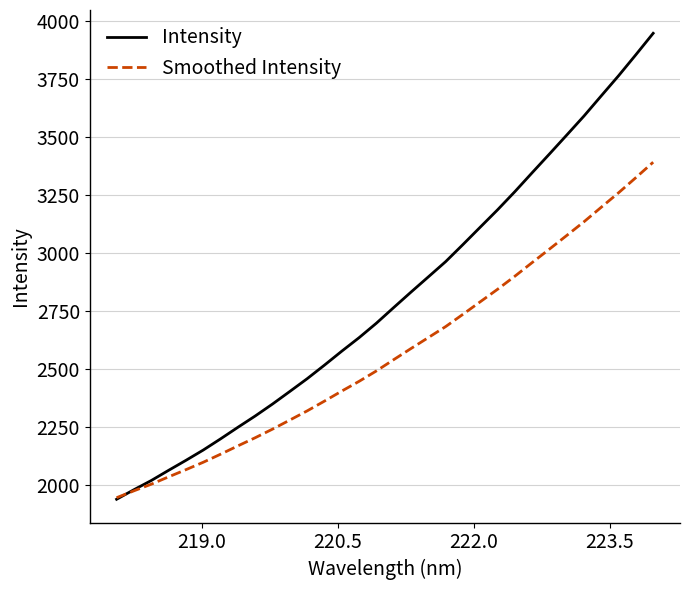

Which series has the largest range (max minus min)?

Intensity